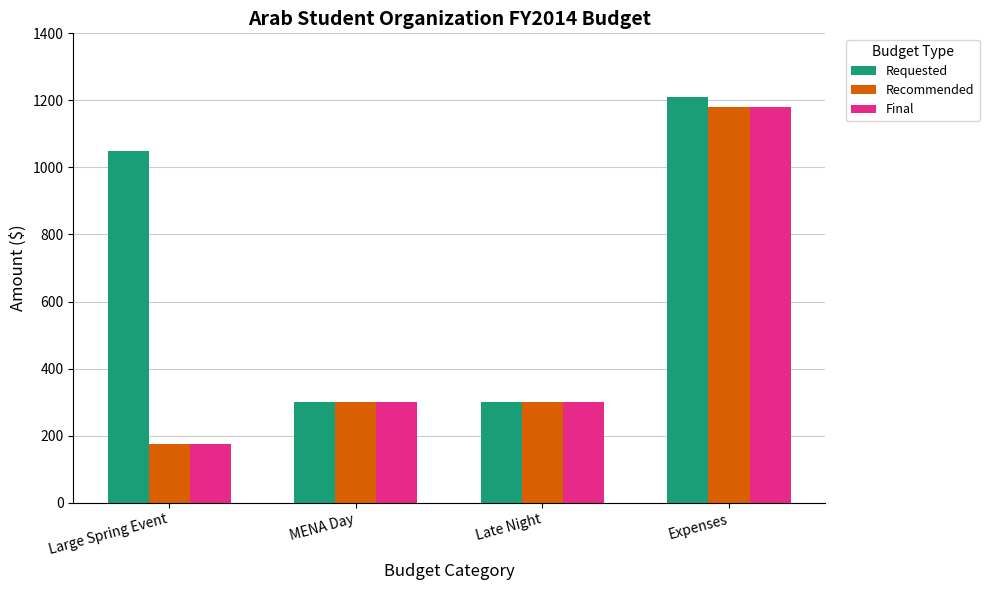

Reading left to right, what are all the values shown in this chart?

Requested: 1050	300	300	1210
Recommended: 175	300	300	1180
Final: 175	300	300	1180